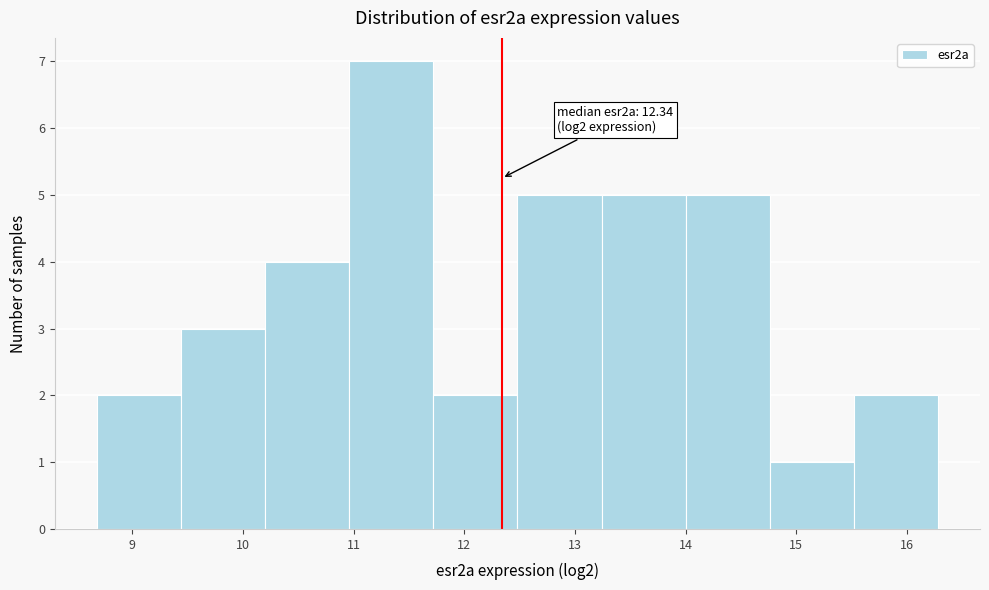

Over which range of the x-axis is the bar tallest?

10.96 to 11.72